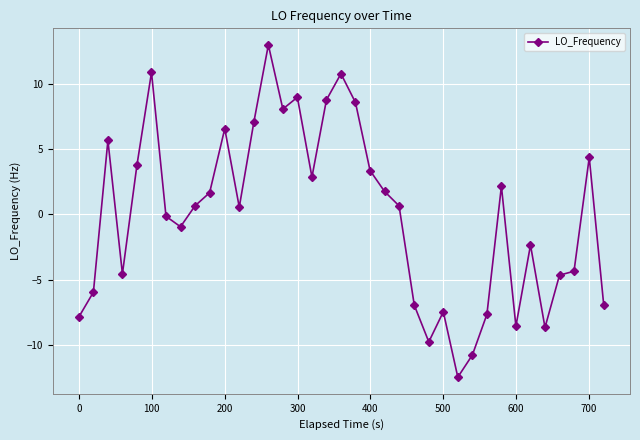

What is the value of the 36th point from the left?

4.4